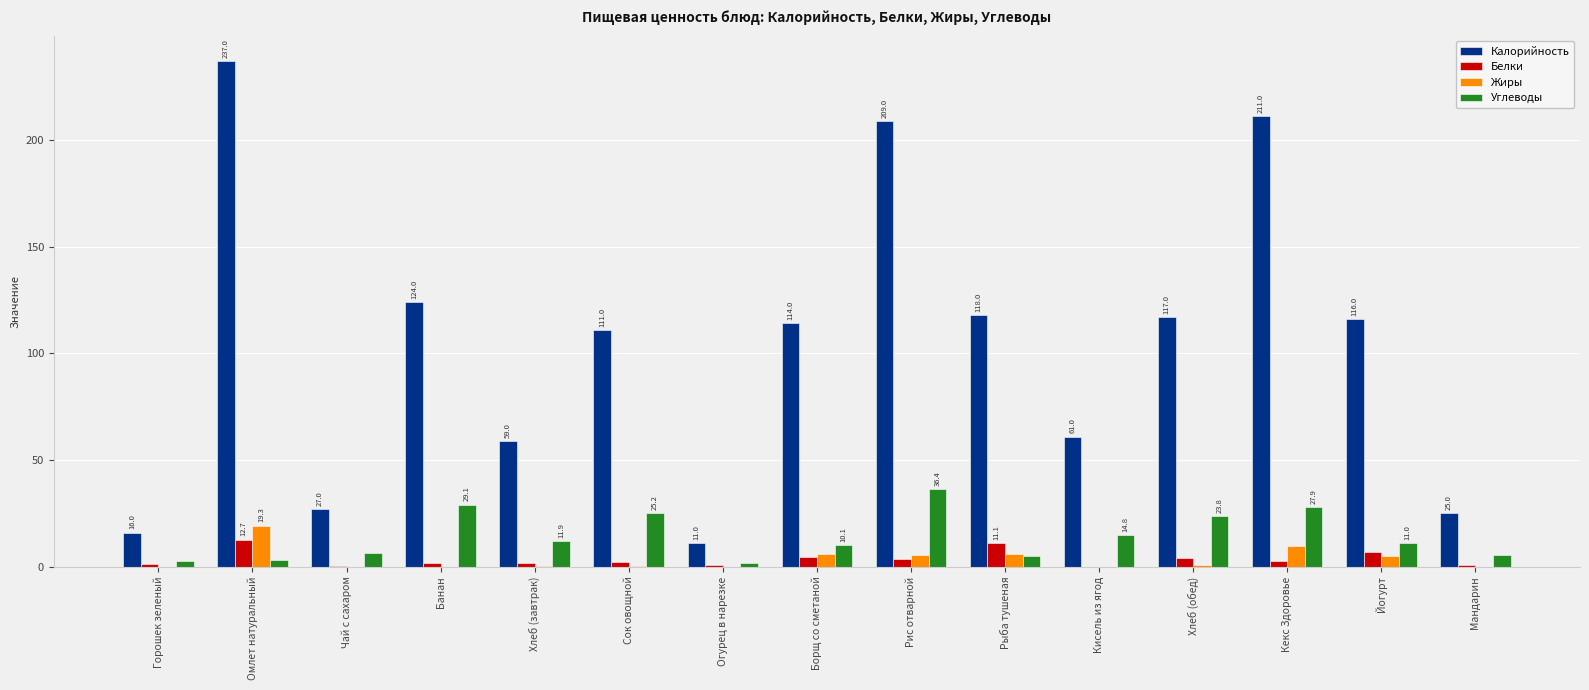

The Калорийность series shows 61.0 at Кисель из ягод. True or false?

True